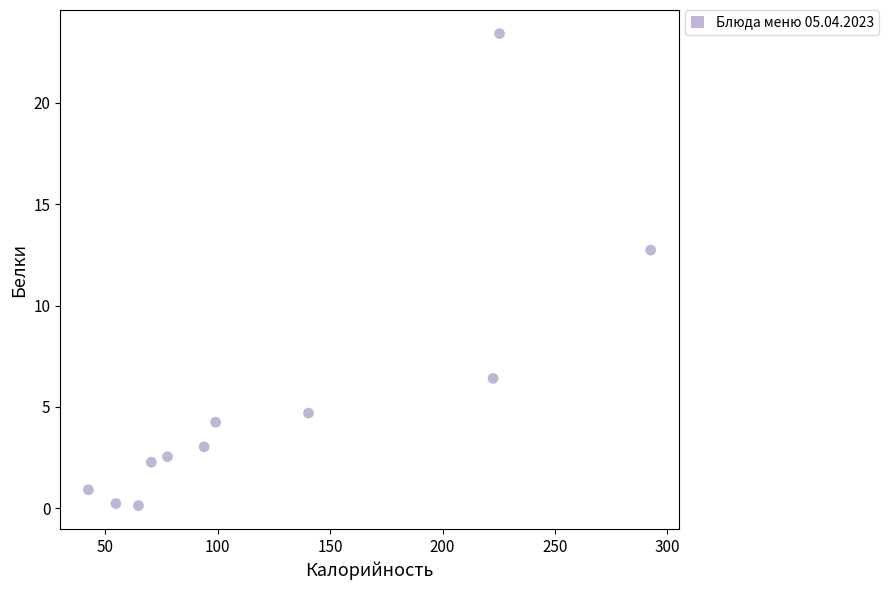

What is the range of X values (max minus min)?

250.0